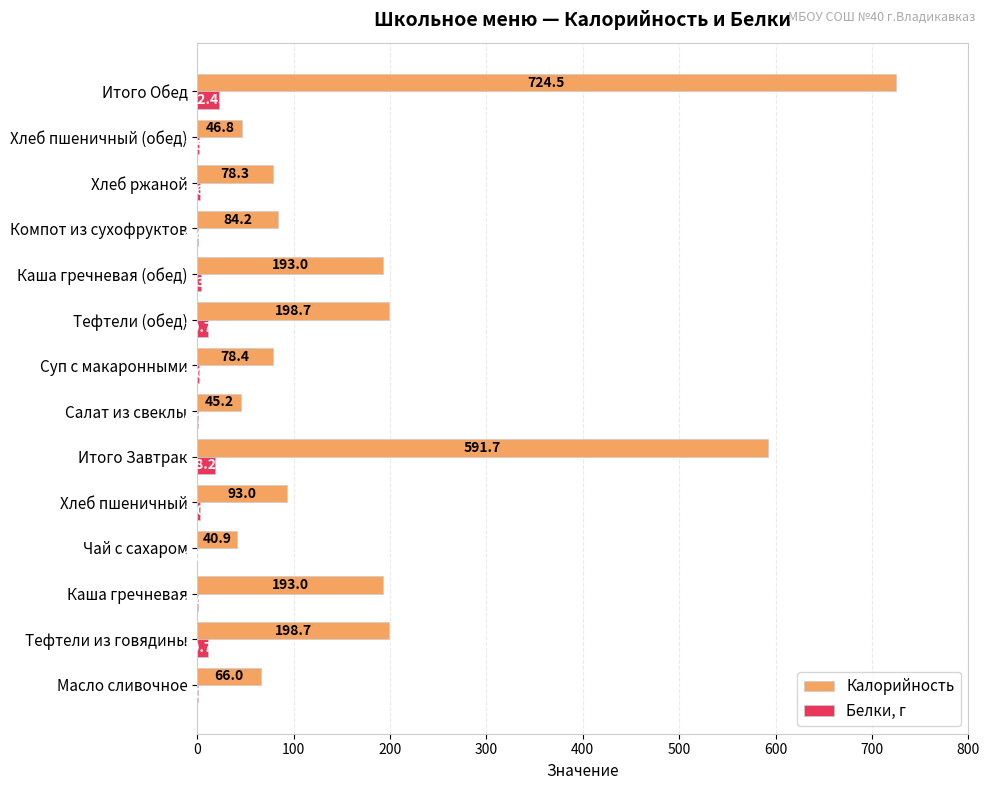

What are all the series names shown in the legend?

Калорийность, Белки, г